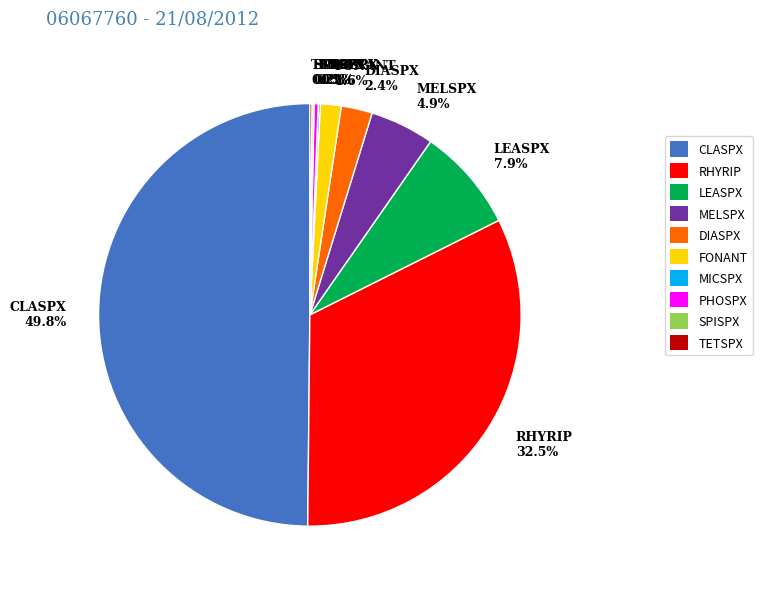

How much of the chart is everything except MELSPX?

95.1%